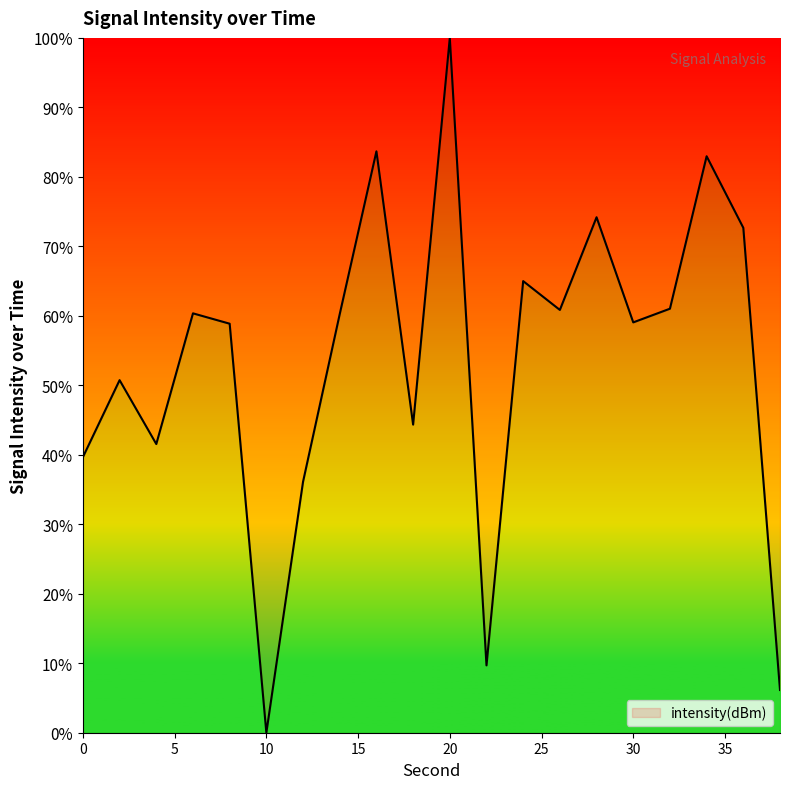

What is the difference between the second highest and second lowest values?

77.5